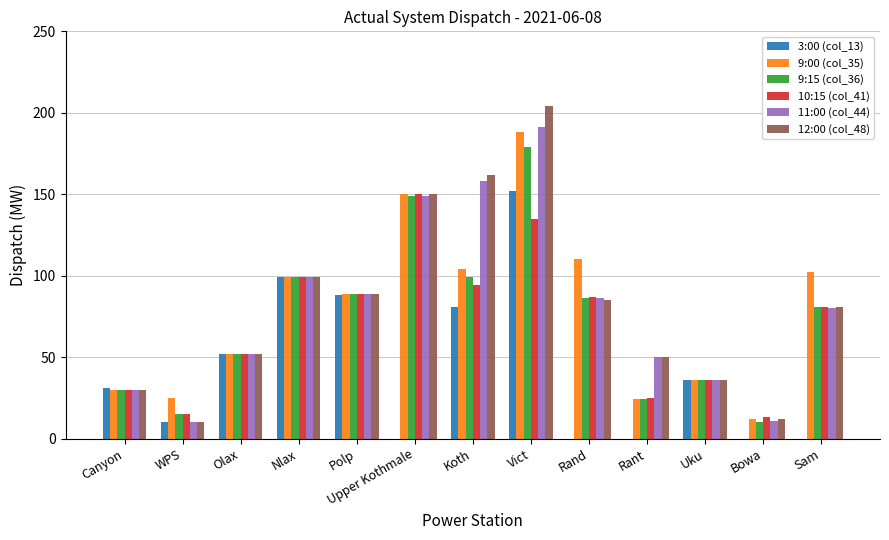

Count the number of categories in the chart.

13